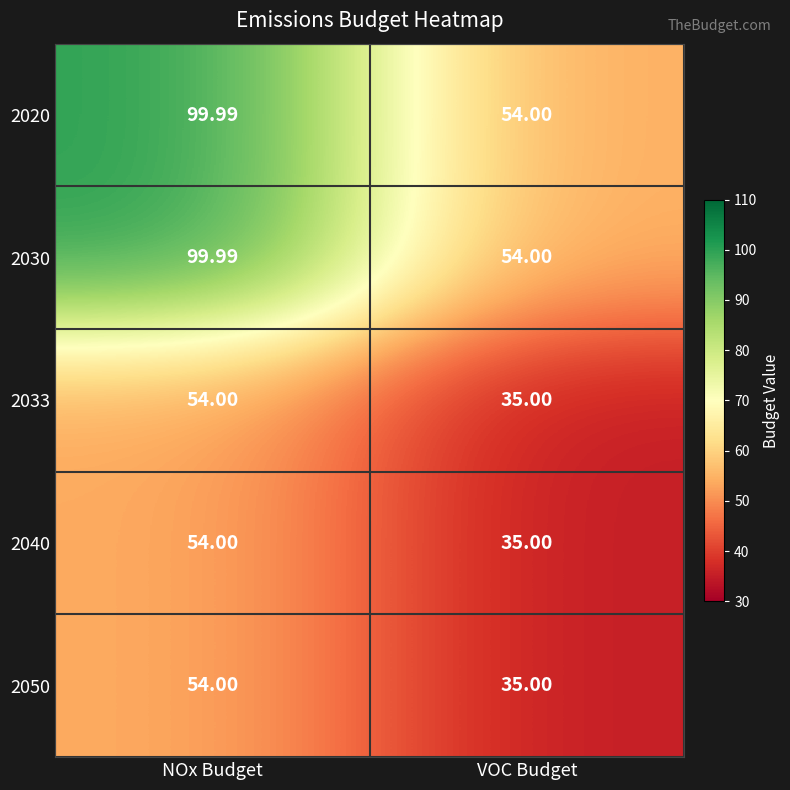

At which category is the sum across all series the highest?

NOx Budget